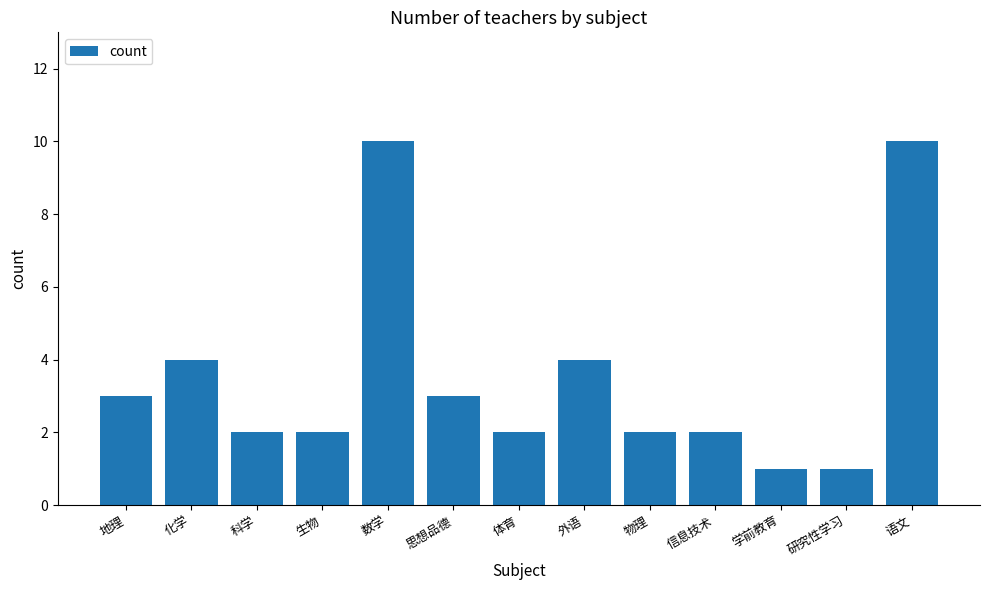

Reading left to right, list all the values displayed in this chart.

3	4	2	2	10	3	2	4	2	2	1	1	10